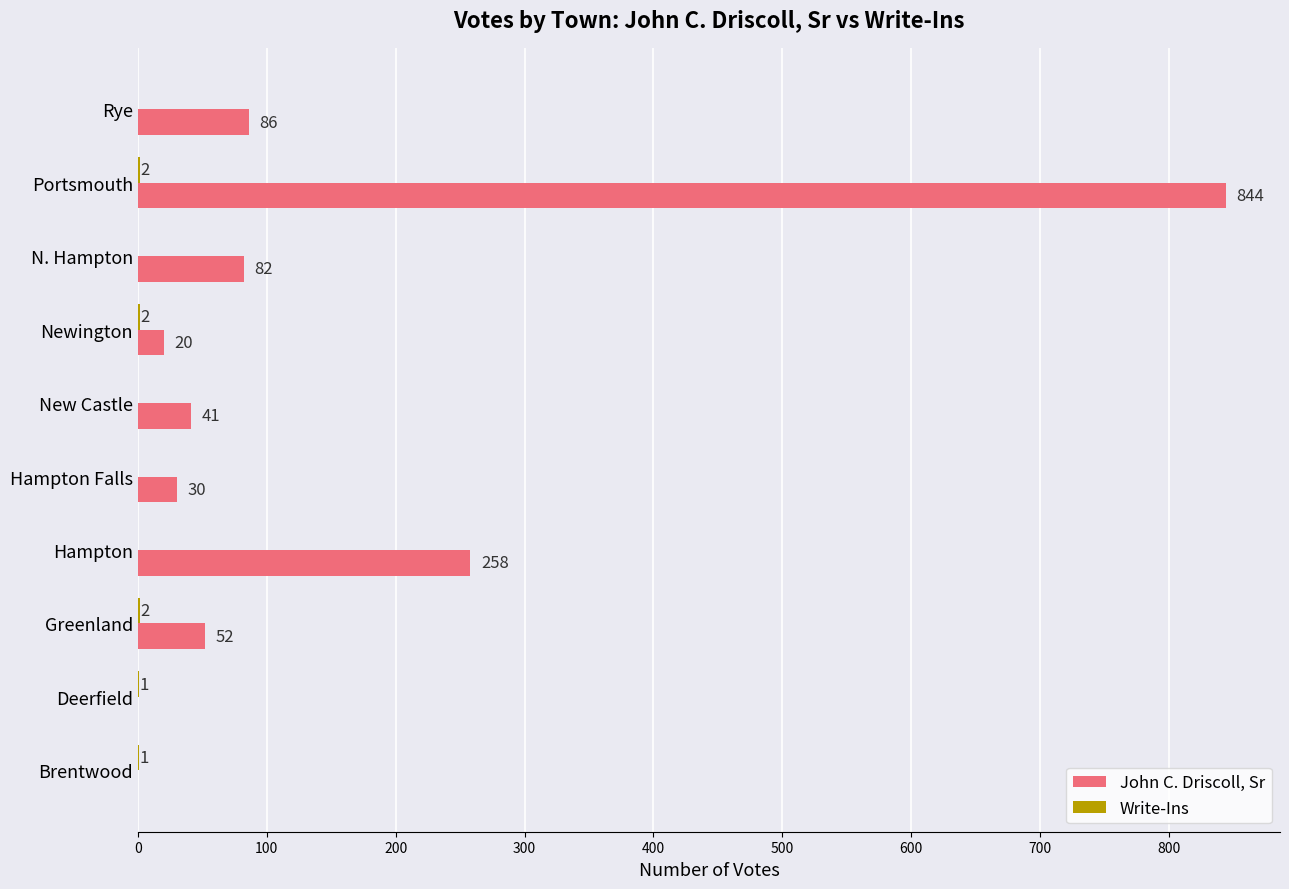

At which category is the sum across all series the highest?

Portsmouth